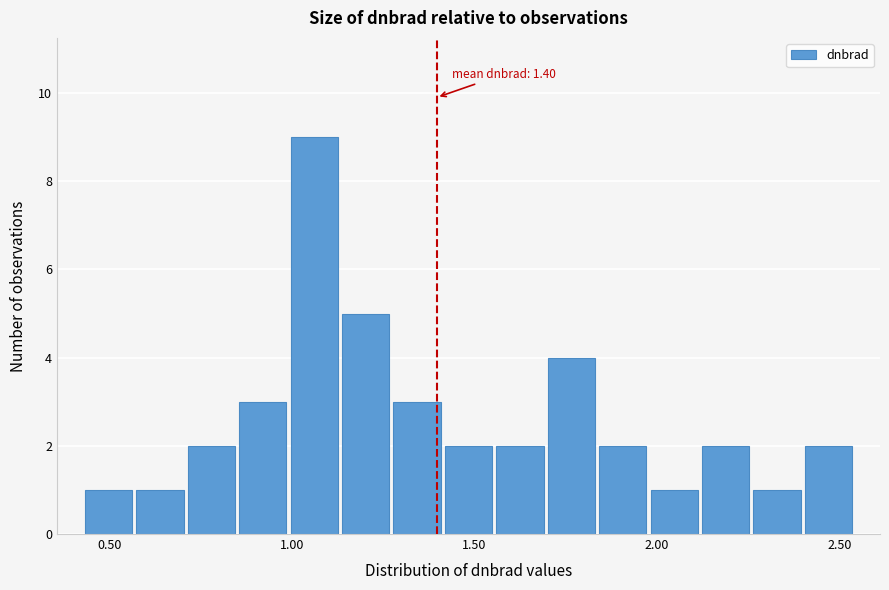

Read against the x-axis, roughly where is the centre of the tallest bar?

1.05